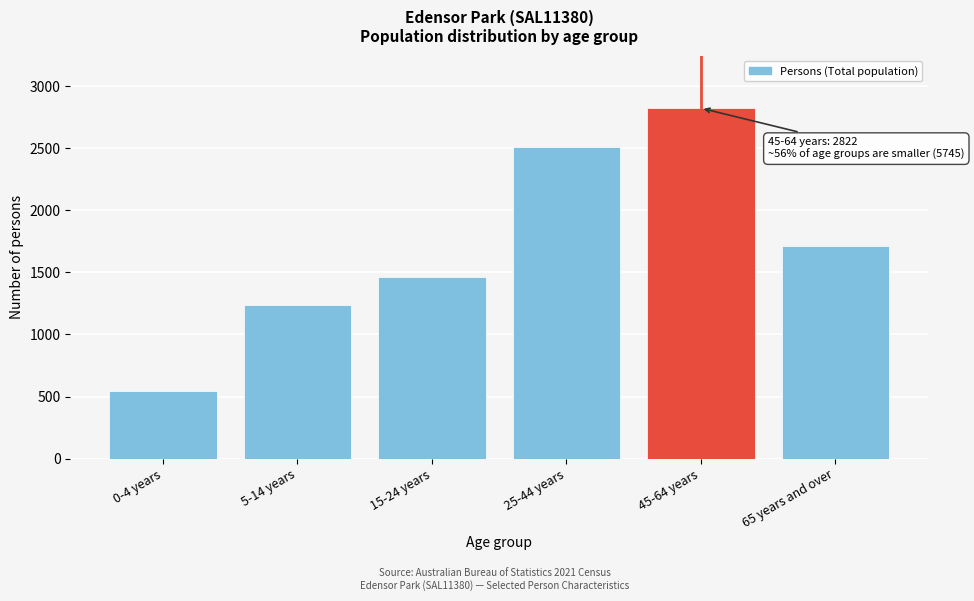

Reading left to right, list all the values displayed in this chart.

0-4 years=541	5-14 years=1233	15-24 years=1460	25-44 years=2511	45-64 years=2822	65 years and over=1711